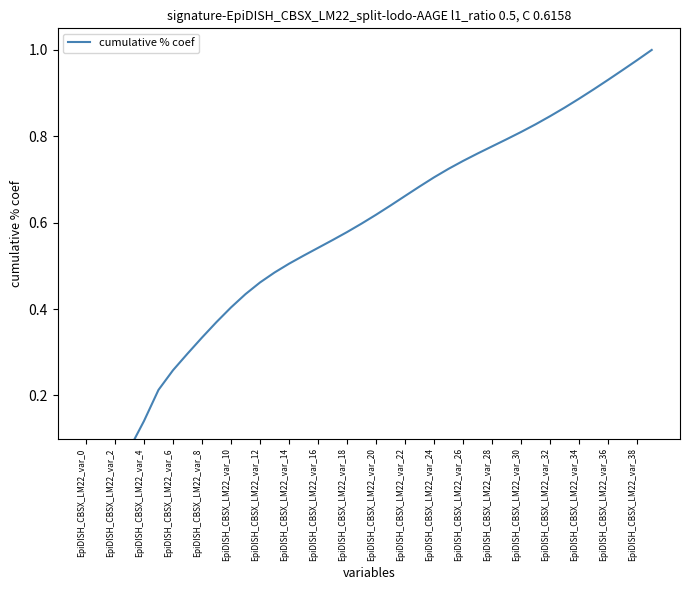

What is the sum of all values?

22.9